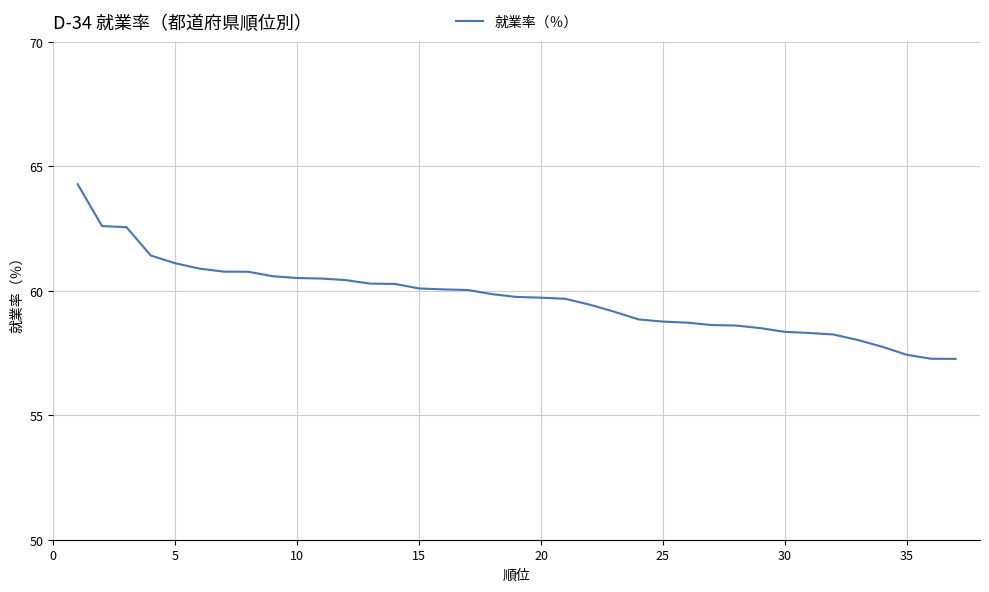

What is the difference between the maximum and second lowest values?

7.0